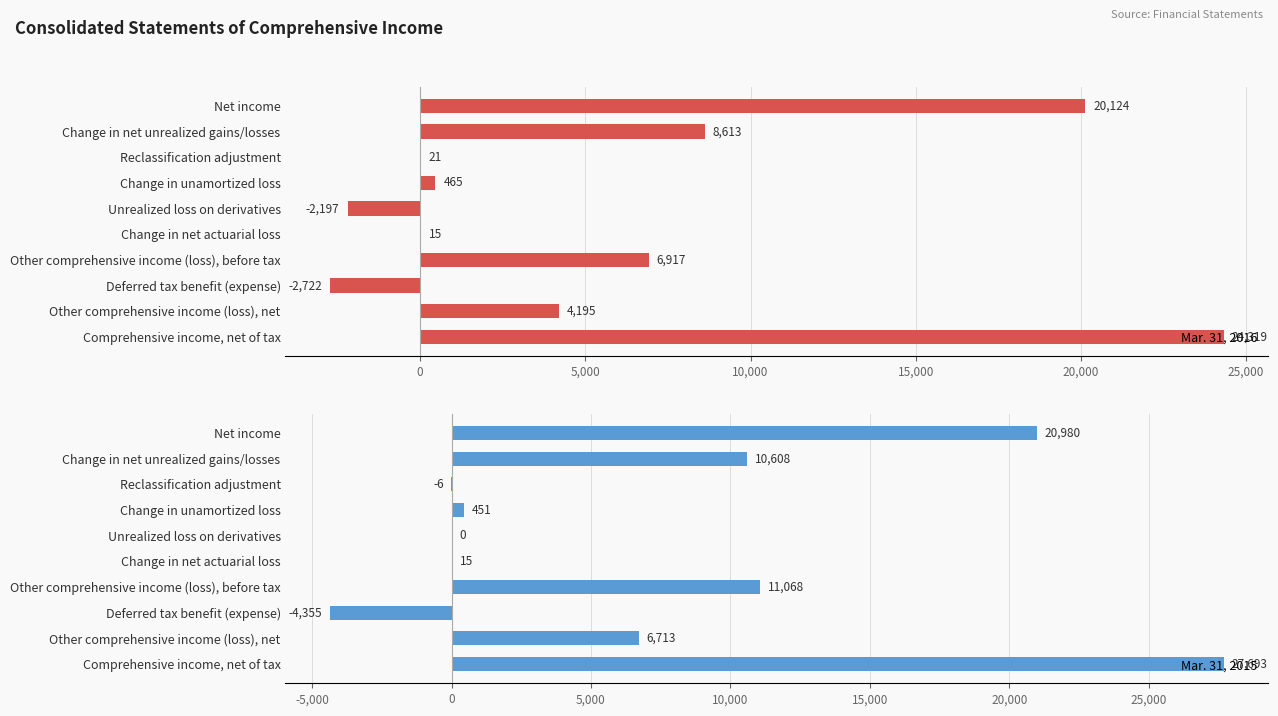

True or false: Mar. 31, 2016 has a value of 465 at Change in unamortized loss.

True